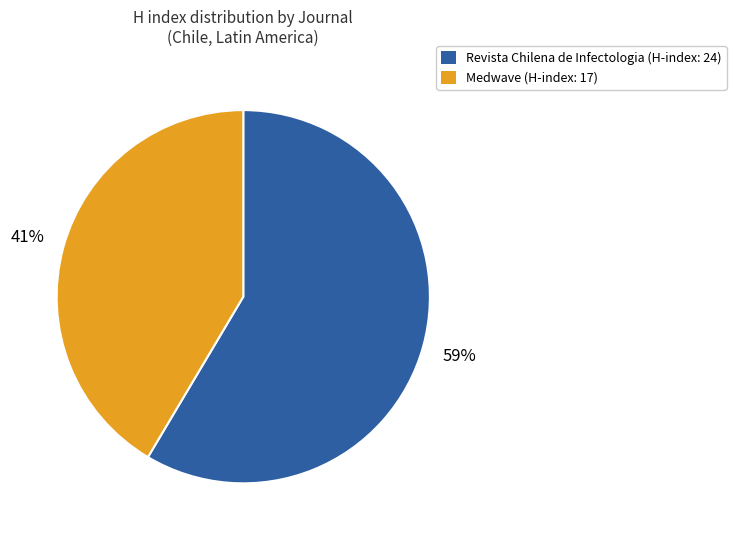

The Revista Chilena de Infectologia (H-index: 24) slice represents 59% of the pie. True or false?

True